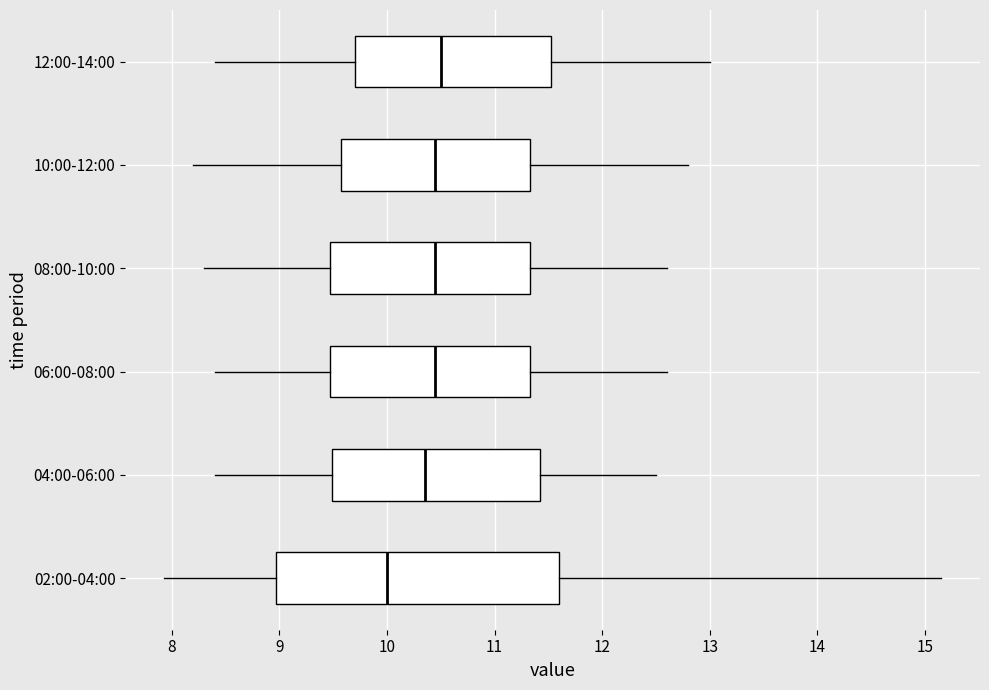

Which box is the widest, from its left edge to its right edge?

02:00-04:00